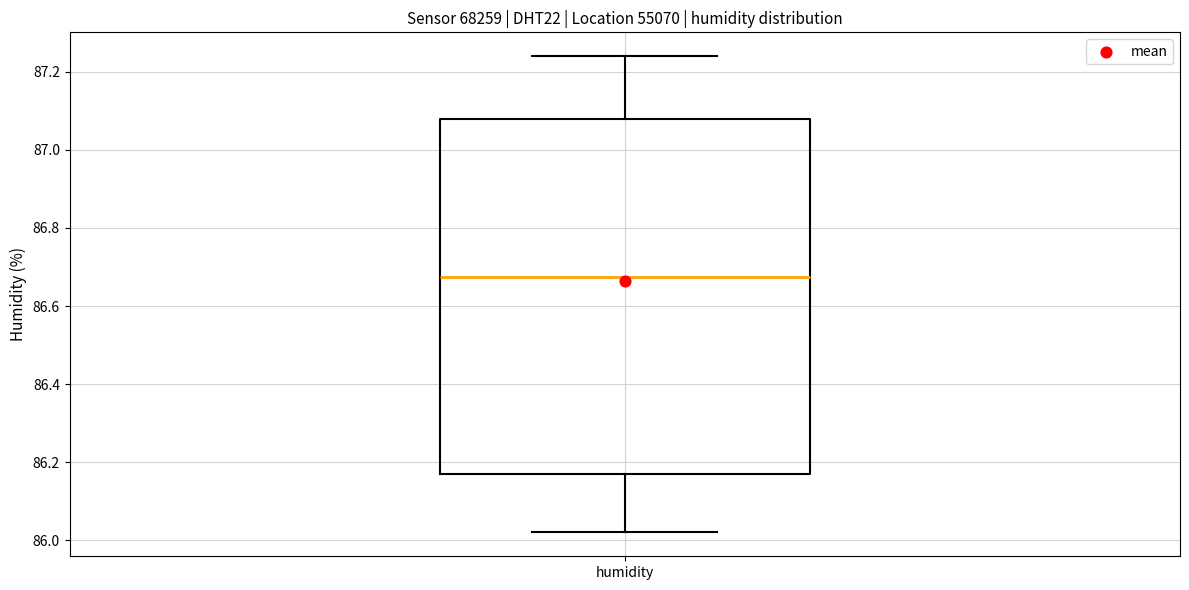

Transcribe this box plot: give where the median line is, the range the box spans, and where the two whiskers end, as read against the y-axis. The values are not printed on the chart, so give them approximately, as read against the axis.

median 86.68, box 86.18 to 87.08, whiskers 86.02 to 87.24